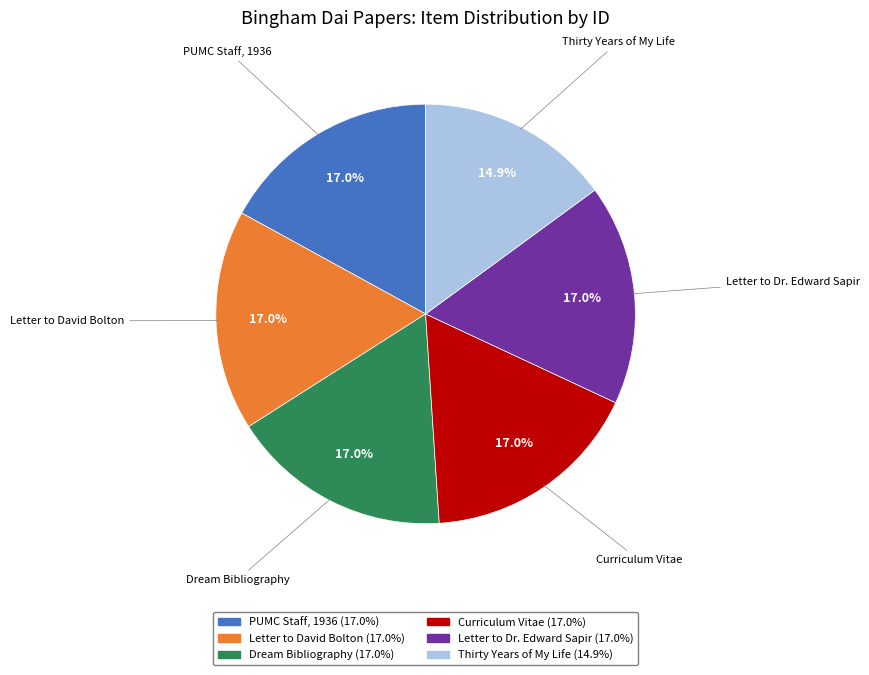

What percentage is NOT represented by Letter to David Bolton?

83.0%